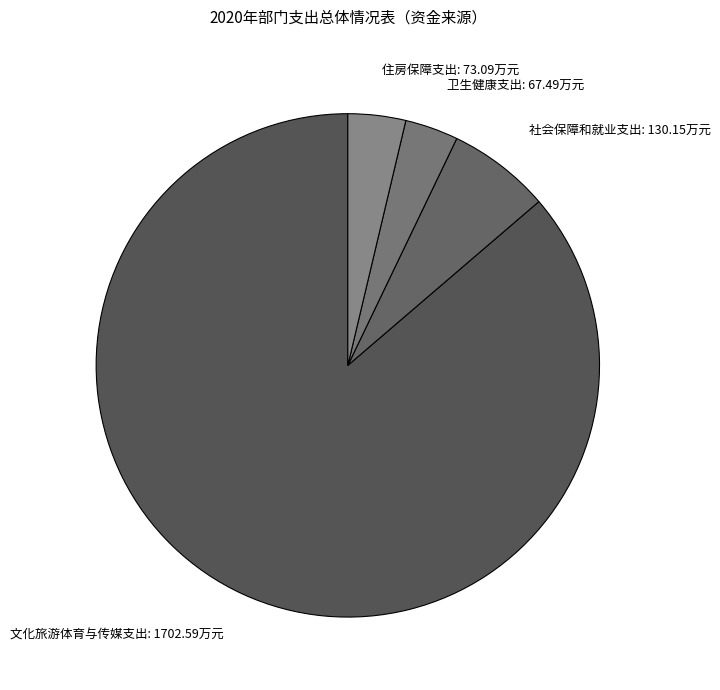

What is the ratio of the value at 文化旅游体育与传媒支出 to the value at 住房保障支出?

23.3